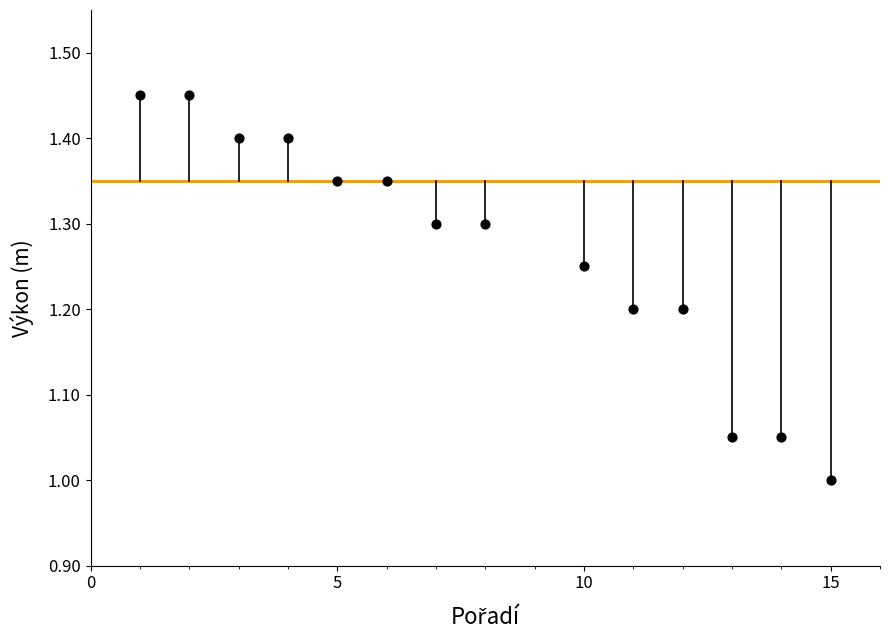

What is the range of X values (max minus min)?

14.0